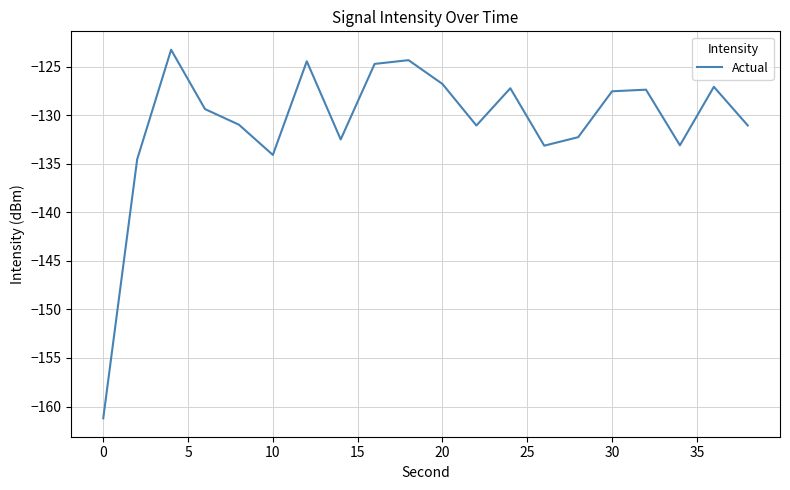

What is the difference between the maximum and minimum values?

38.0